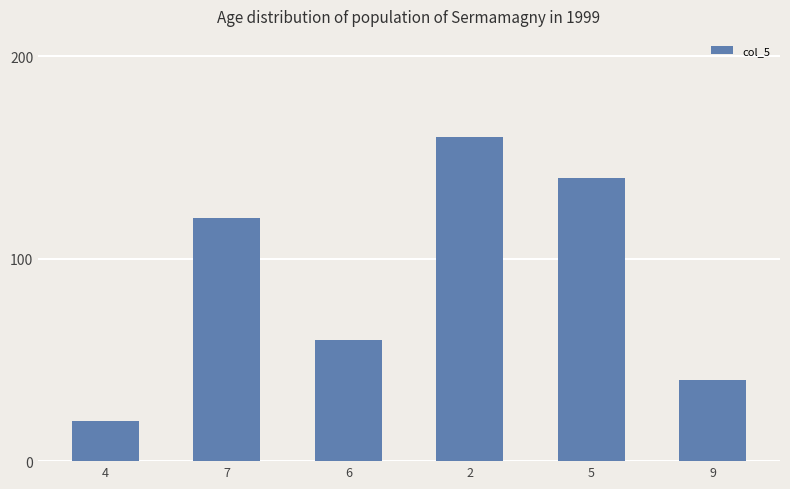

True or false: the data shows 40 at 9.

True